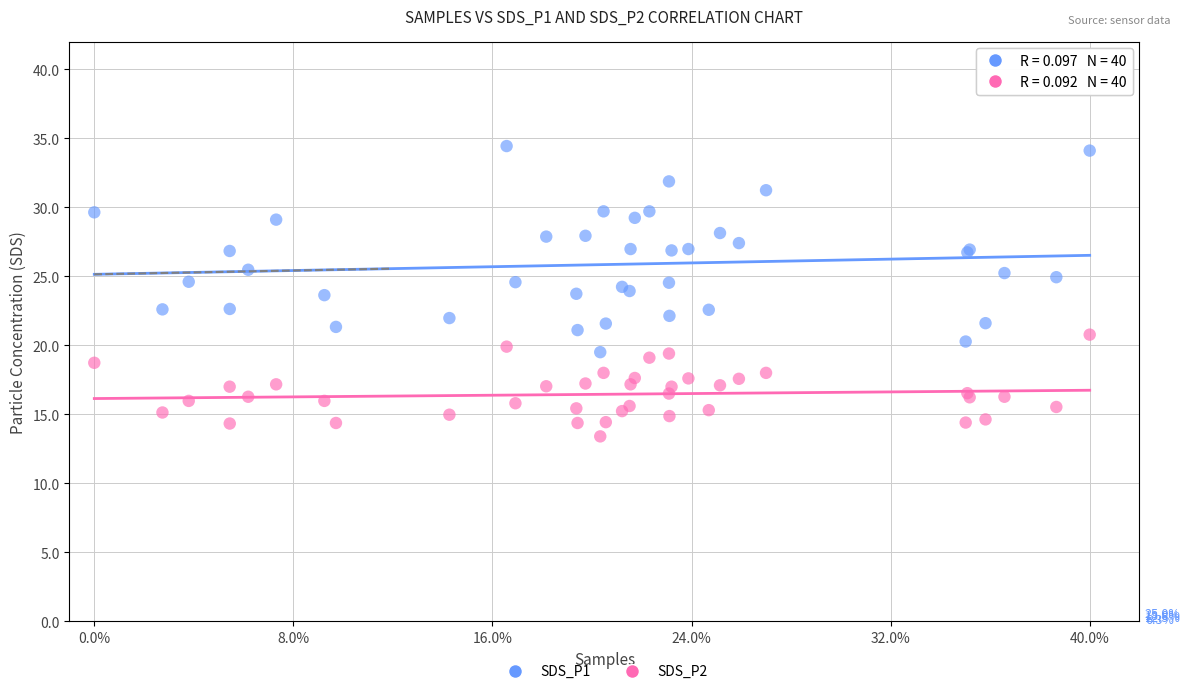

What is the X range (max minus min) for the scatter plot?

40.0